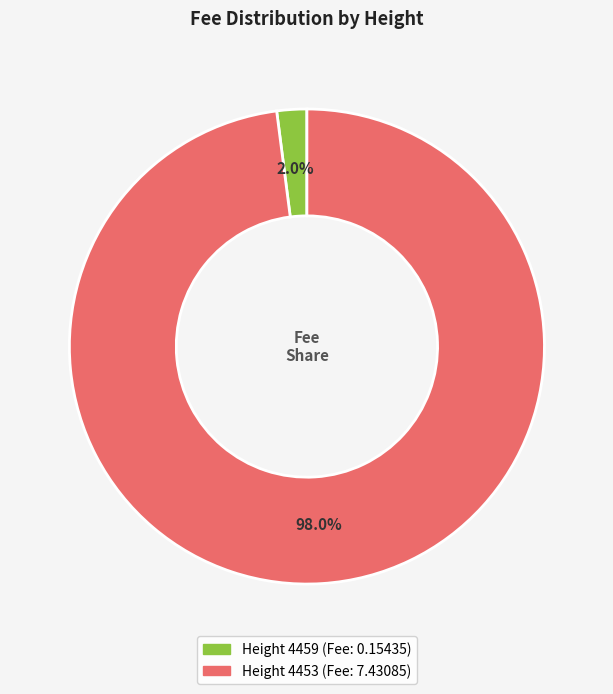

To the nearest percent, what is the difference between the largest and smallest slice percentages?

96%